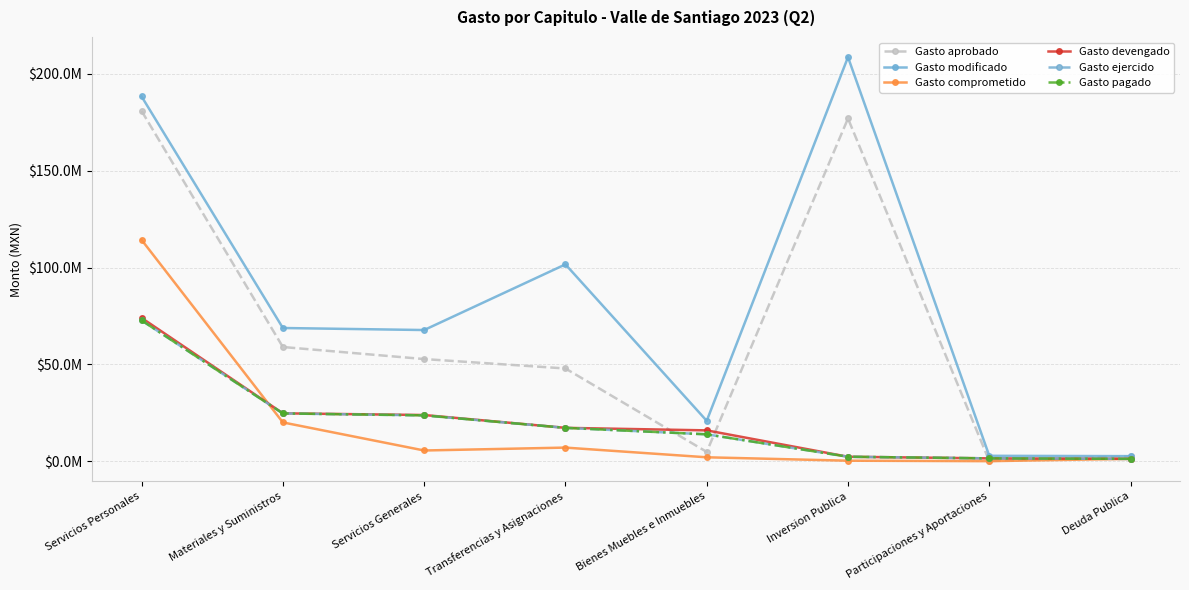

Does the chart have visible grid lines?

Yes